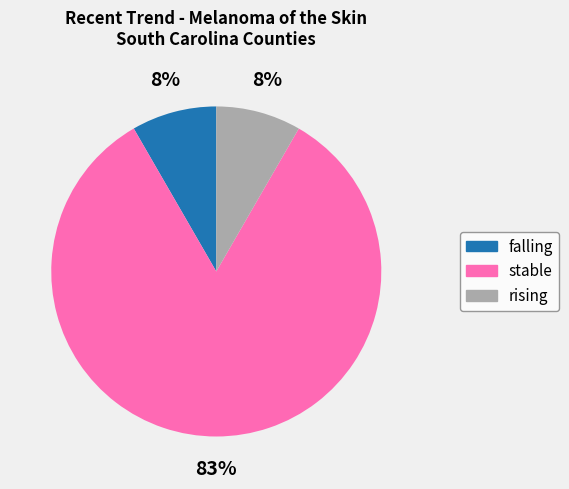

Is it true that stable is 92% of the pie?

False